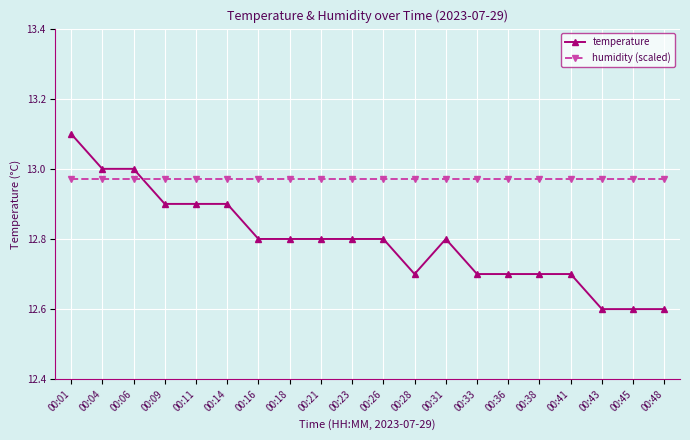

At 00:33, list the series in order from largest to smallest.

humidity (scaled), temperature